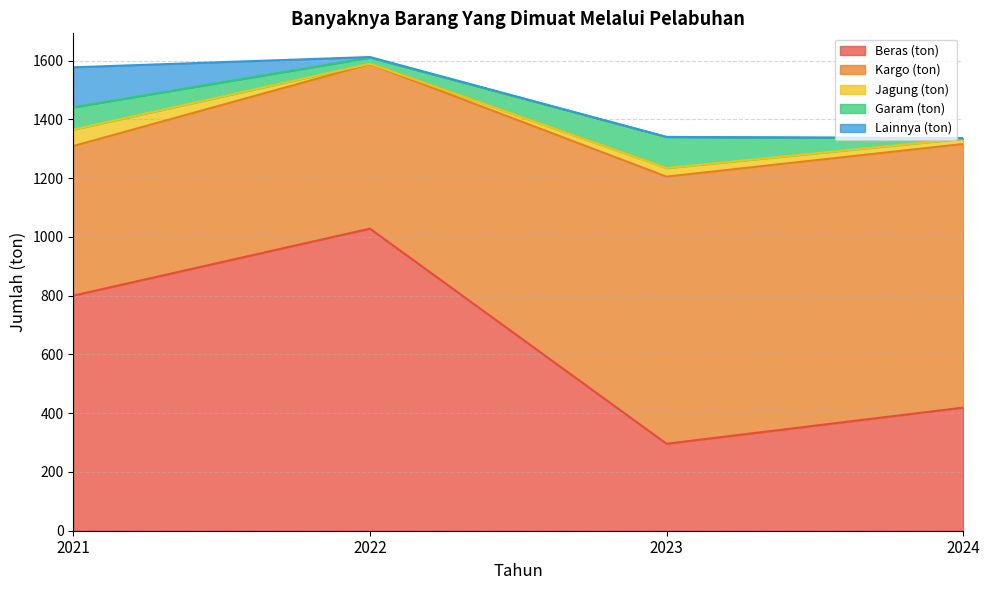

Which series changed the most between 2021 and 2024?

Kargo (ton)